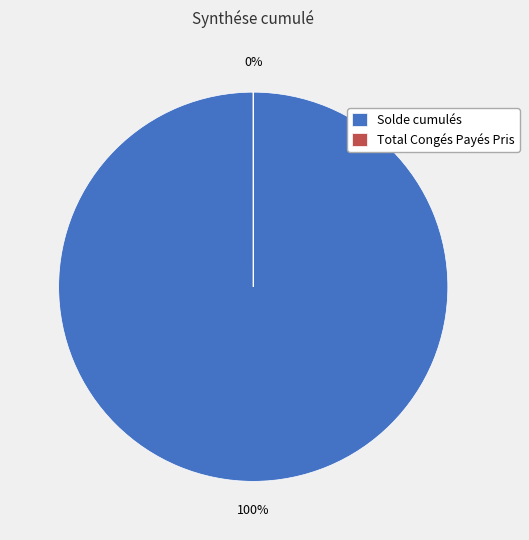

The Total Congés Payés Pris slice represents 0% of the pie. True or false?

True